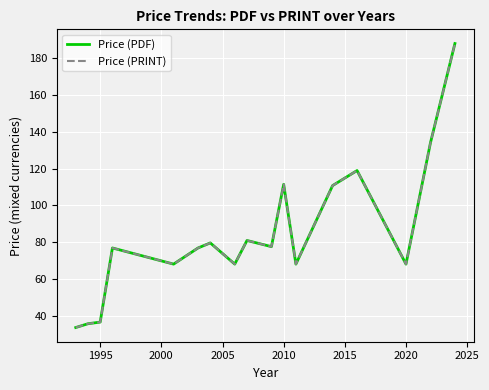

Does the chart display data point markers on the line(s)?

No